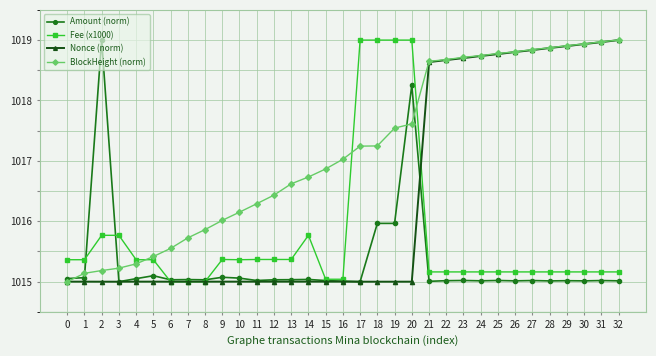

Rank the series by their average value, from lowest to highest.

Amount (norm), Fee (x1000), Nonce (norm), BlockHeight (norm)